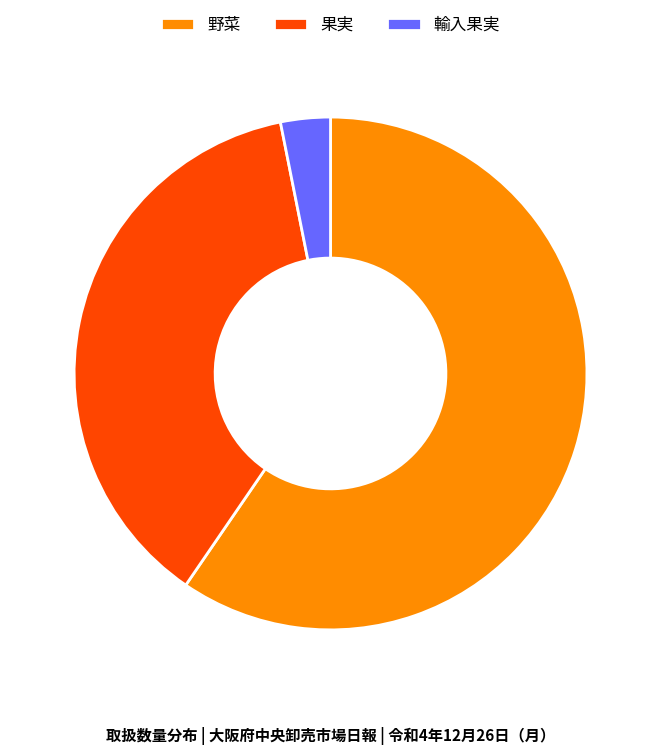

Is 野菜 the majority of the pie?

Yes